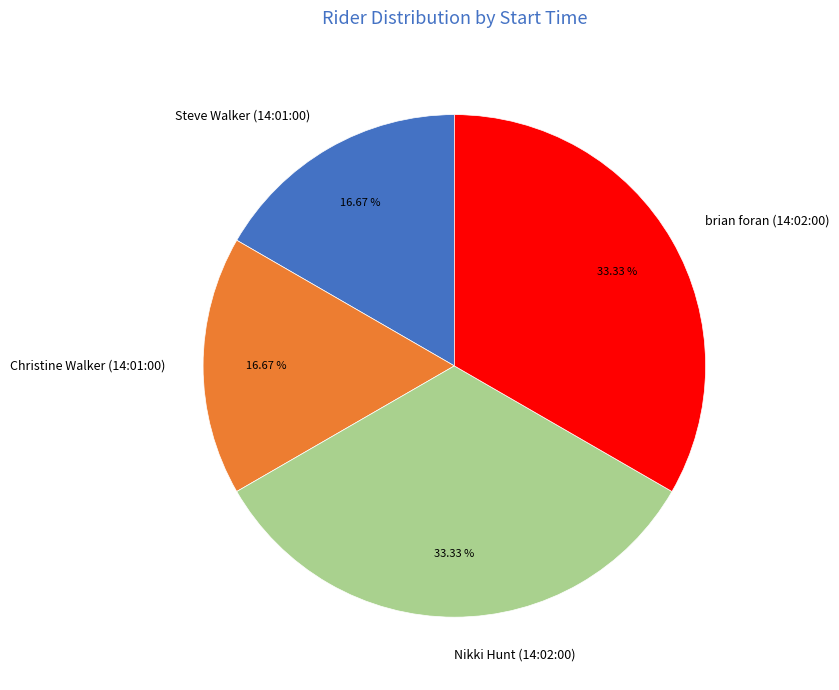

Between Christine Walker (14:01:00) and brian foran (14:02:00), which is larger?

brian foran (14:02:00)